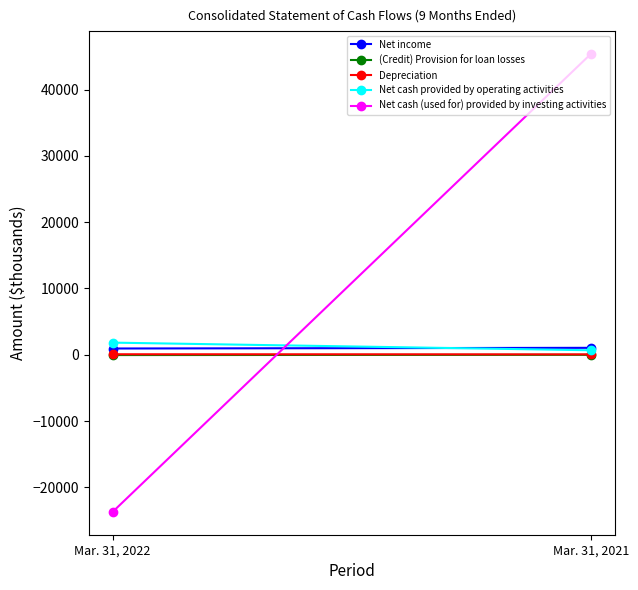

What is the approximate value of Net income at Mar. 31, 2022, to the nearest 50?

950